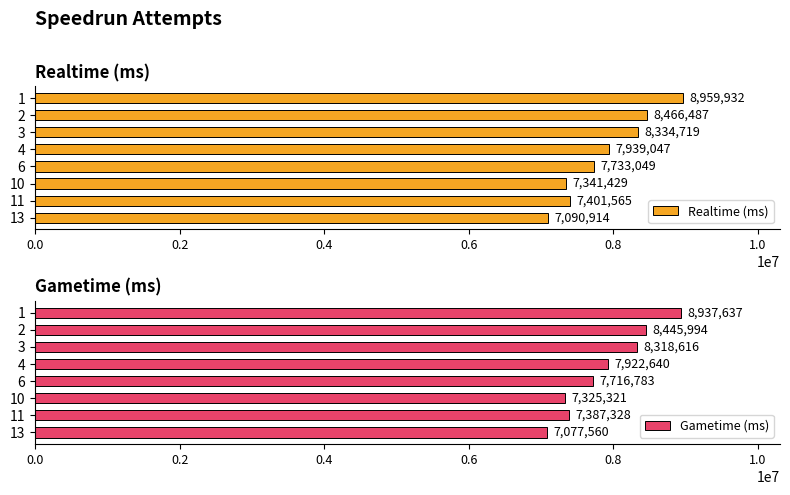

What is the sum of the Realtime (ms) values at 4 and 10?

15280476